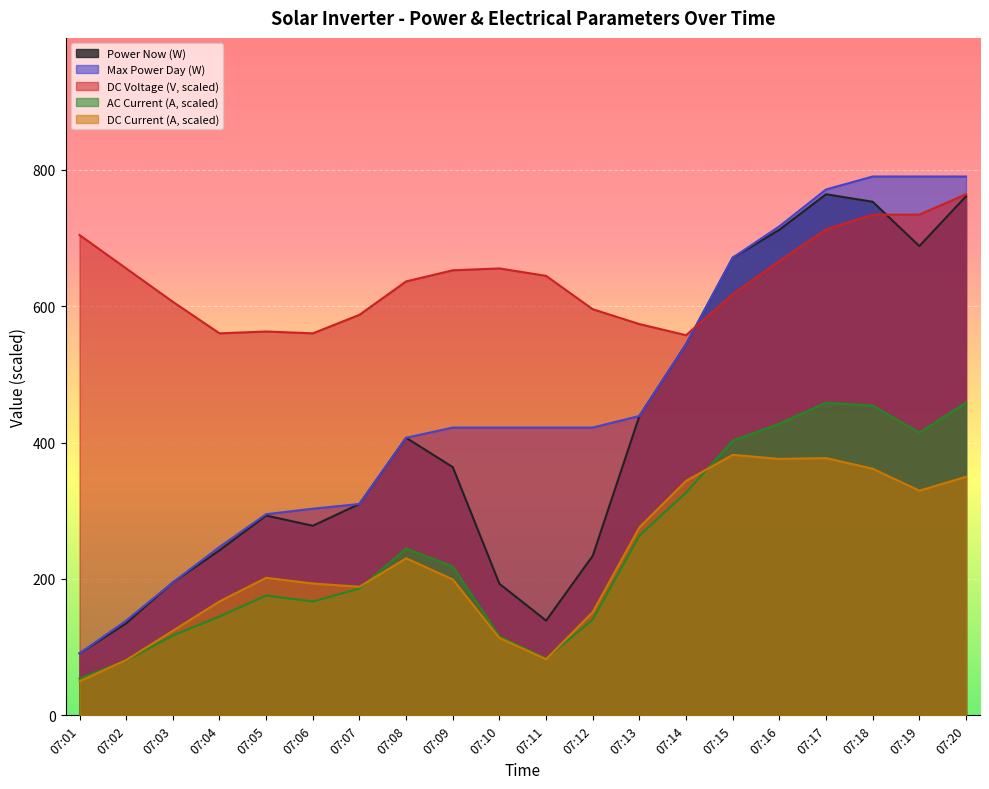

True or false: DC_CURRENT_NOW and MAX_POWER_DAY intersect in this chart.

False